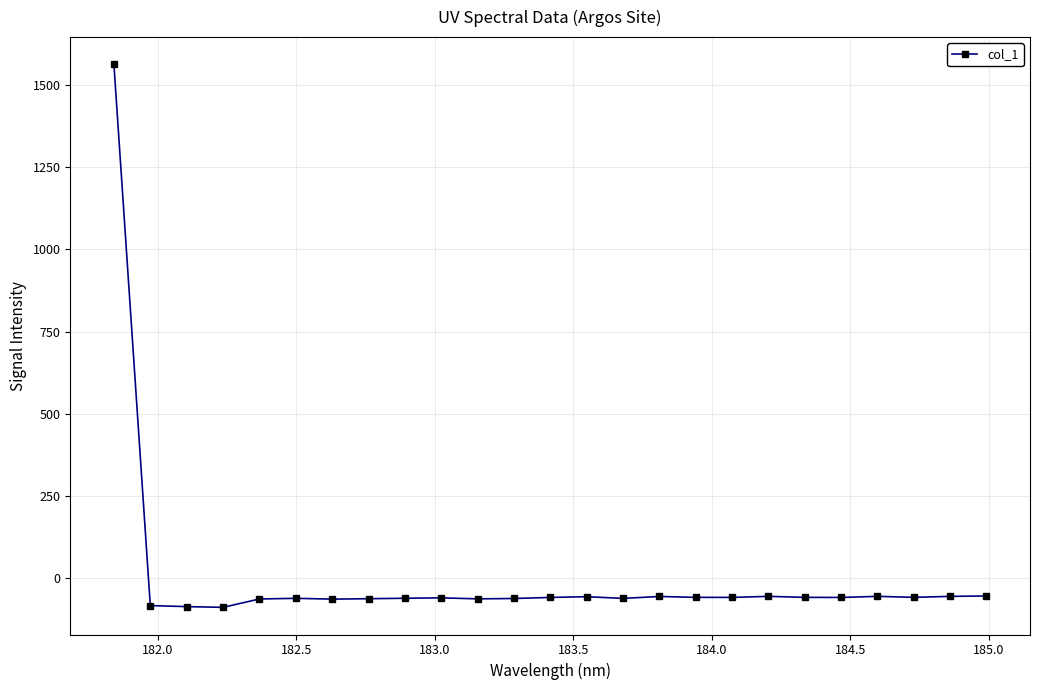

How many values are below -57?

18